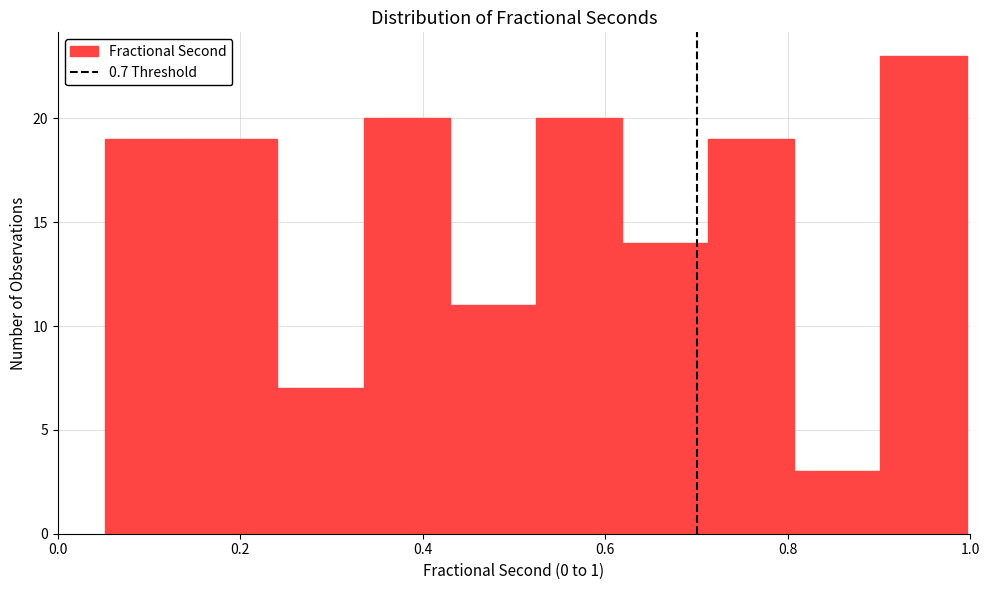

How tall is the bar that spans 0.52 to 0.62 on the x-axis? Neither the bar edges nor the heights are printed on the chart, so give them approximately, as read against the axes.

20